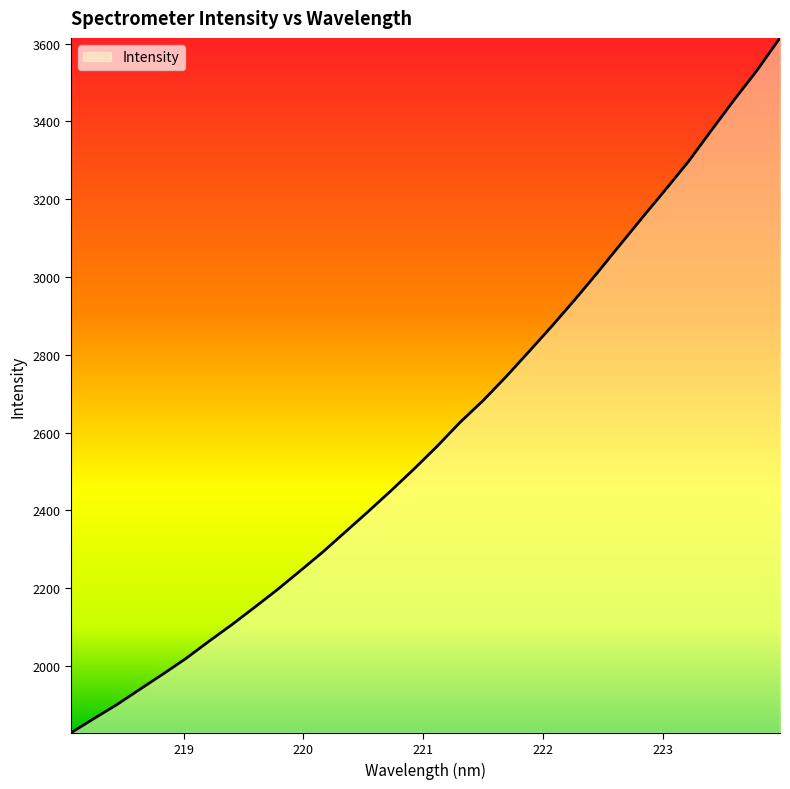

What is the difference between the maximum and minimum values?

1786.6